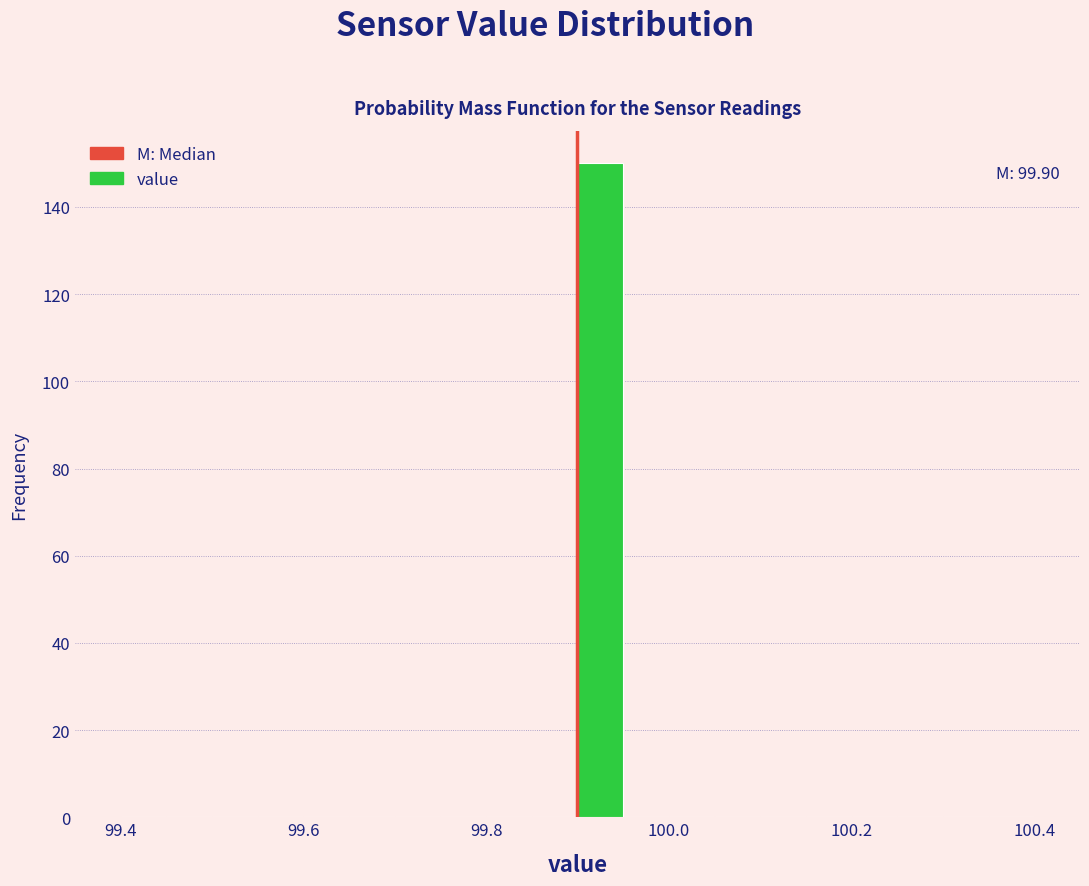

Read against the x-axis, roughly where is the centre of the tallest bar?

99.92